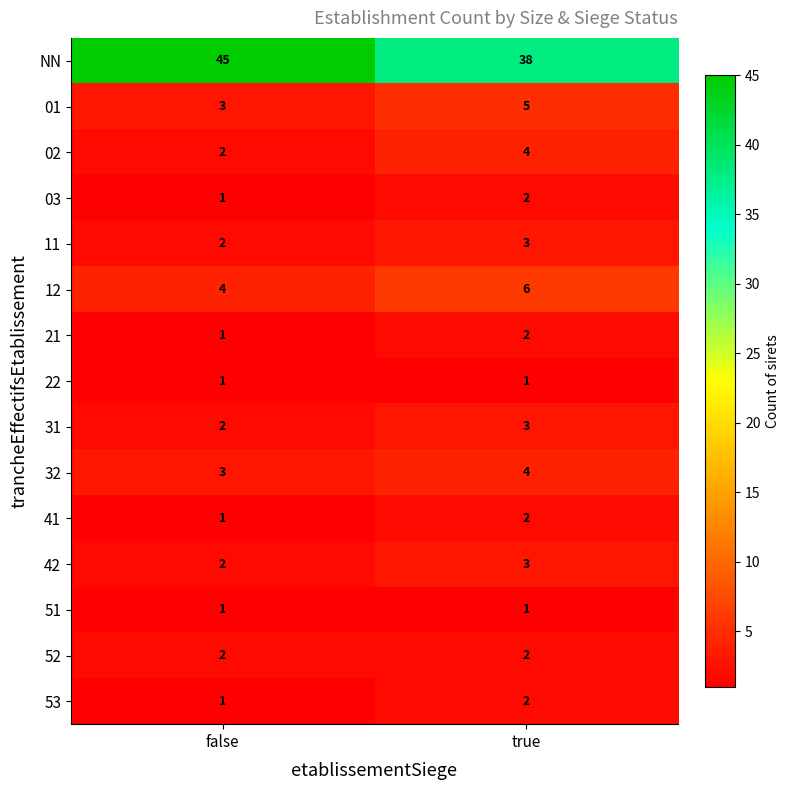

The value of 51 at false is 2. True or false?

False